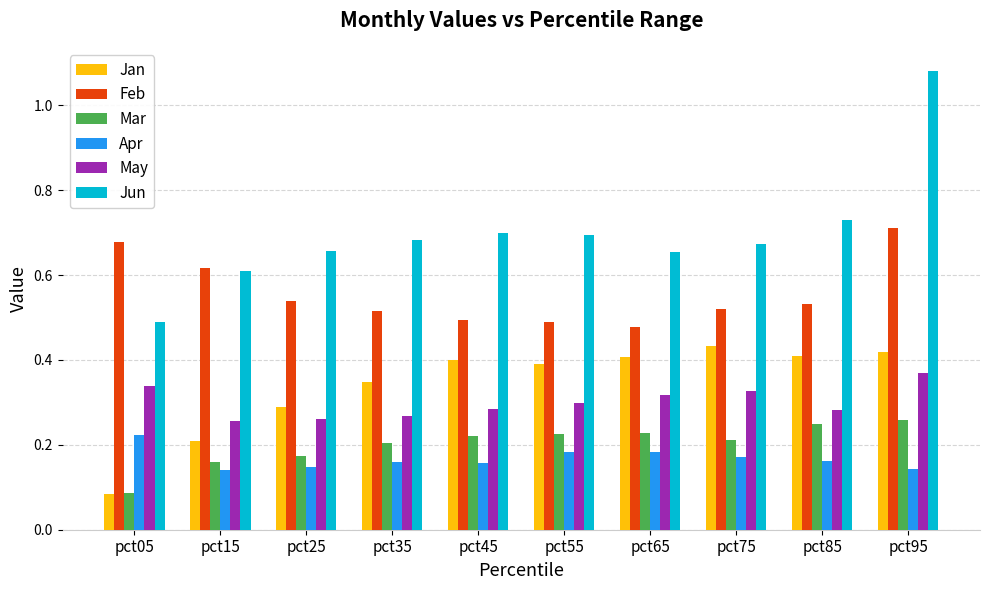

Count the number of data series in this chart.

6